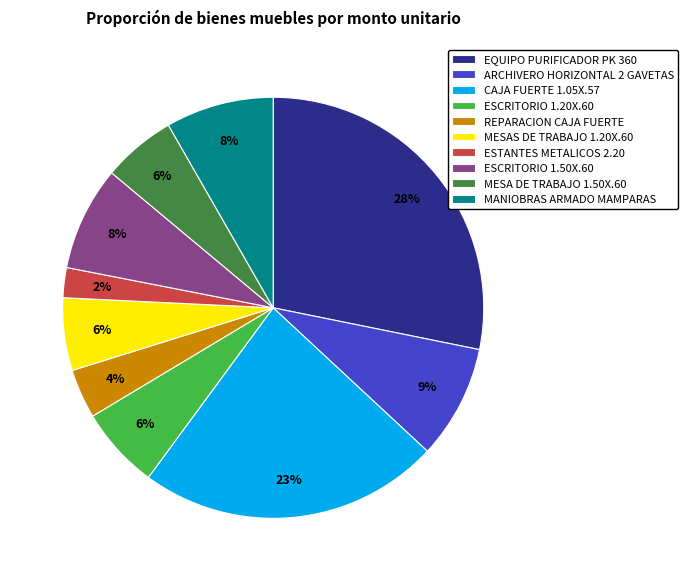

Is there a majority slice in this chart?

No